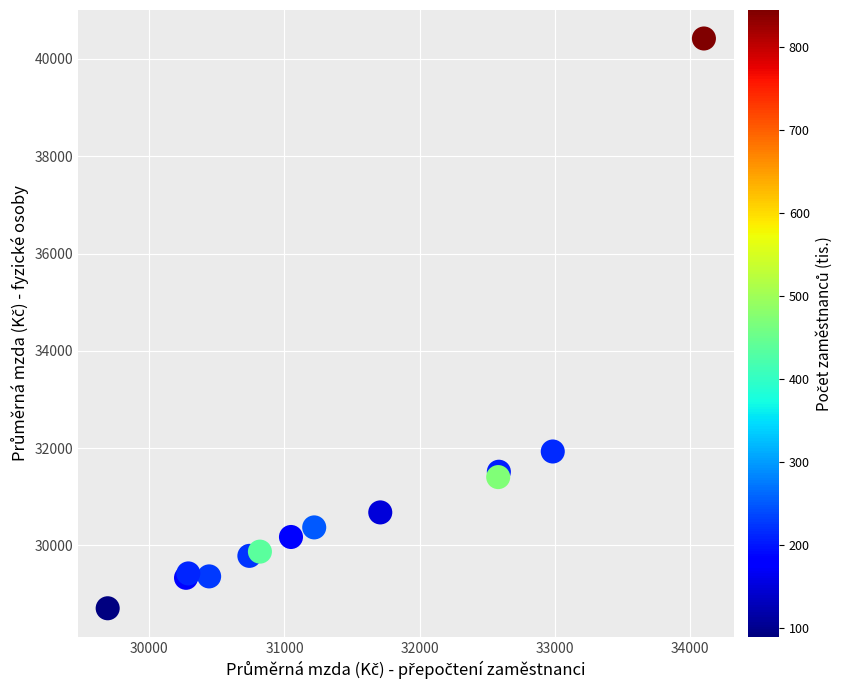

What Y value in the scatter plot is closest to 34565?

31932